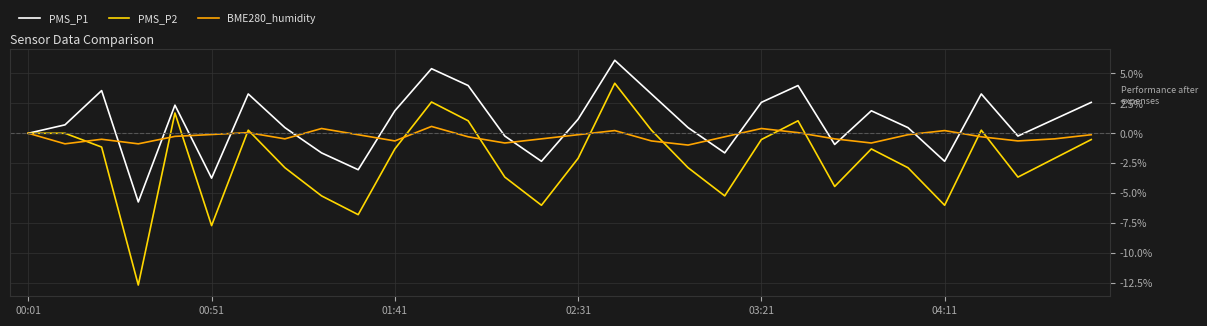

Rank the series by their average value, from highest to lowest.

PMS_P1, BME280_humidity, PMS_P2